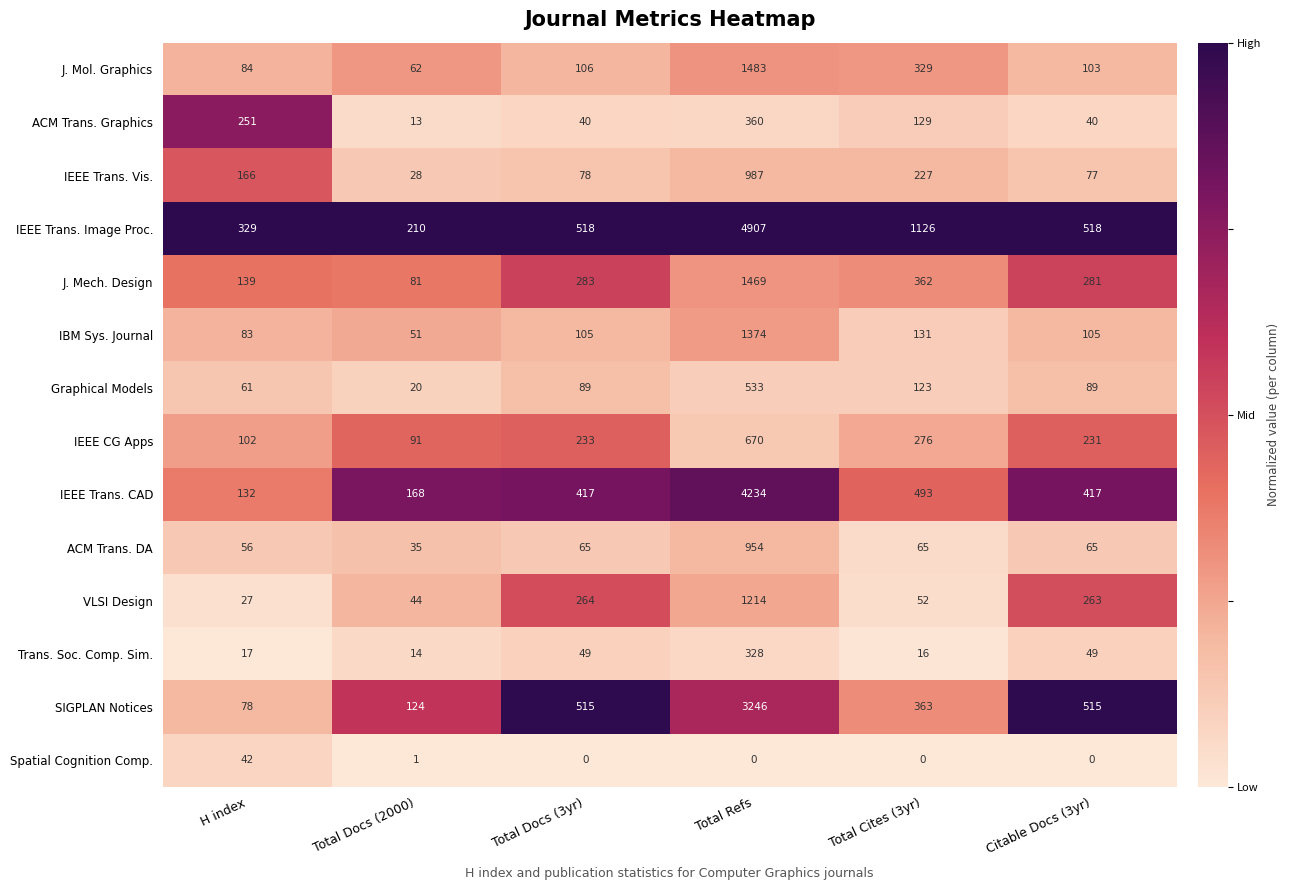

At which category is the sum across all series the highest?

Total Refs